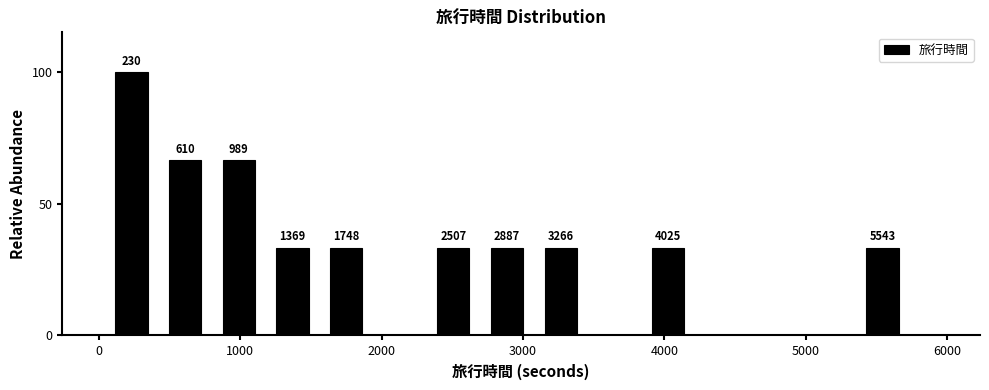

Around what value on the x-axis is the tallest bar? Give the approximate position of its centre, as read against the axis.

200